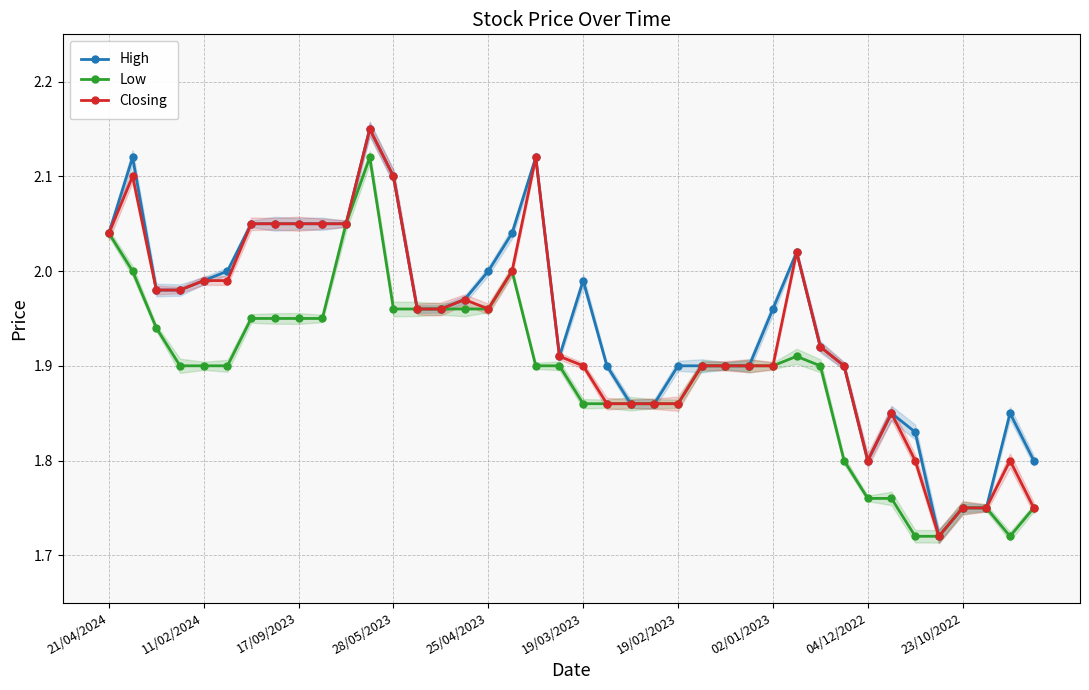

Rank the series by their average value, from highest to lowest.

High, Closing, Low